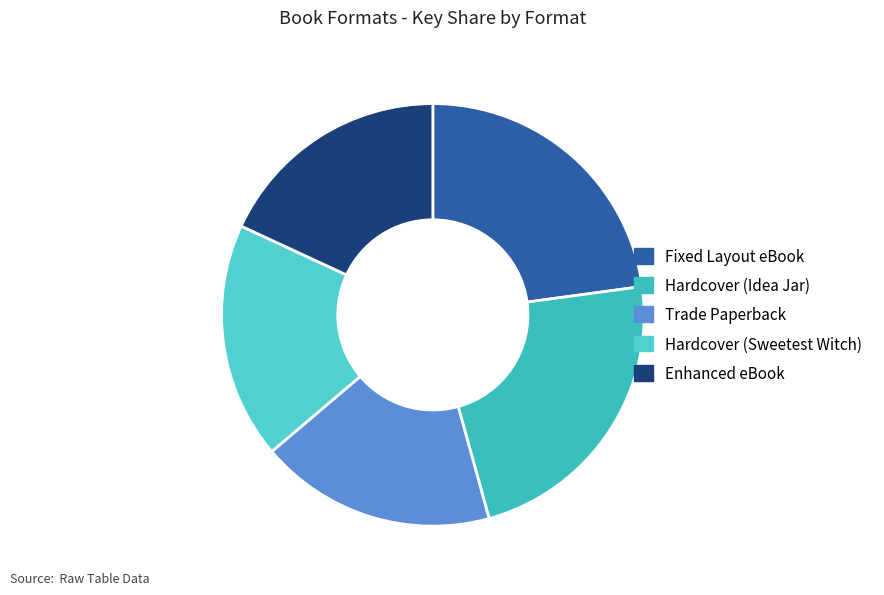

Does Fixed Layout eBook account for over 50% of the chart?

No